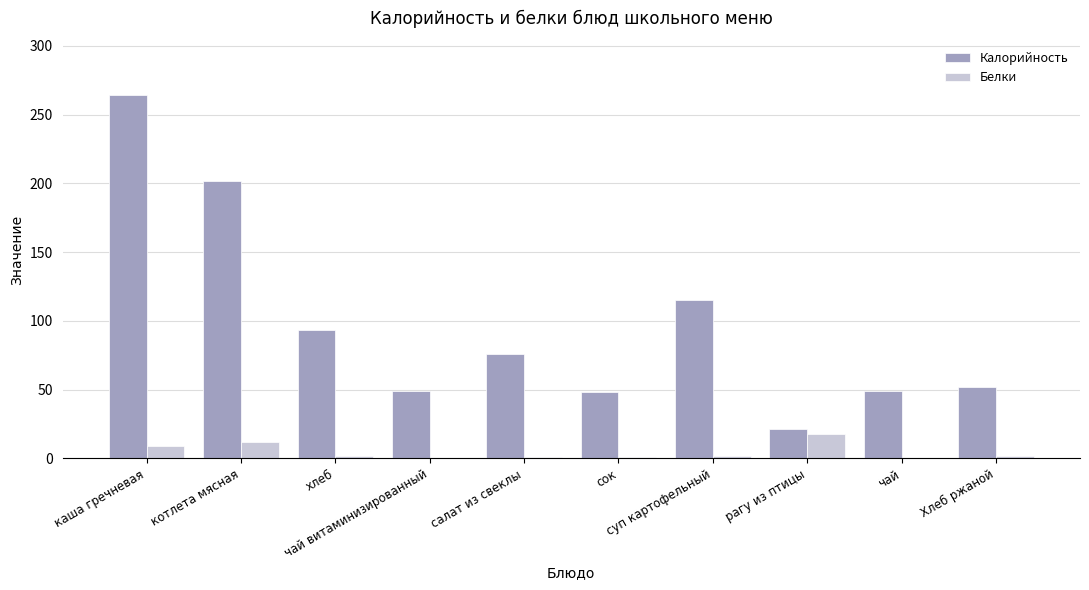

Which series has the largest range (max minus min)?

Калорийность